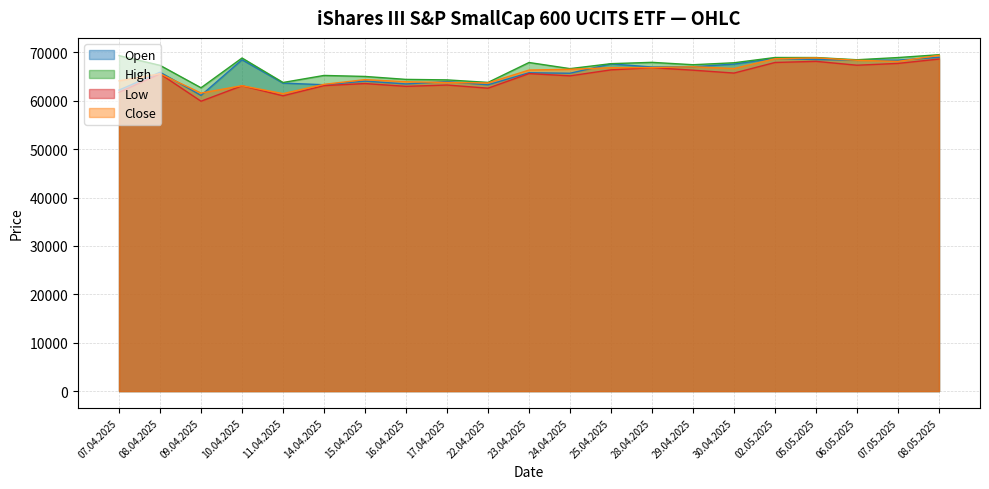

How many data points in Open are less than 65897?

10